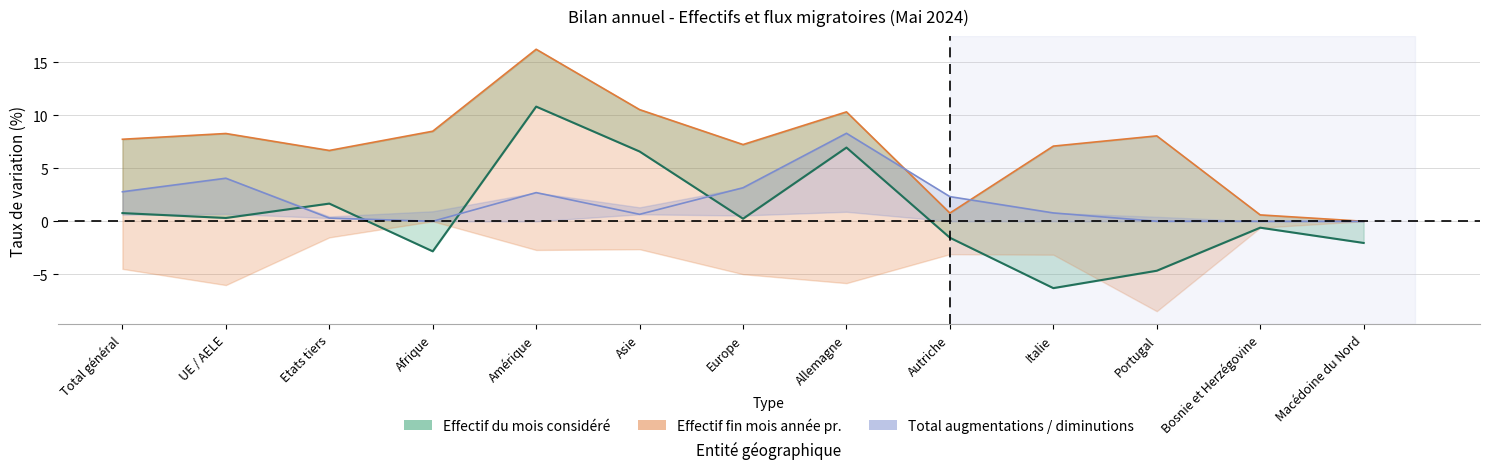

What is the difference between the second highest and minimum values?

13.2